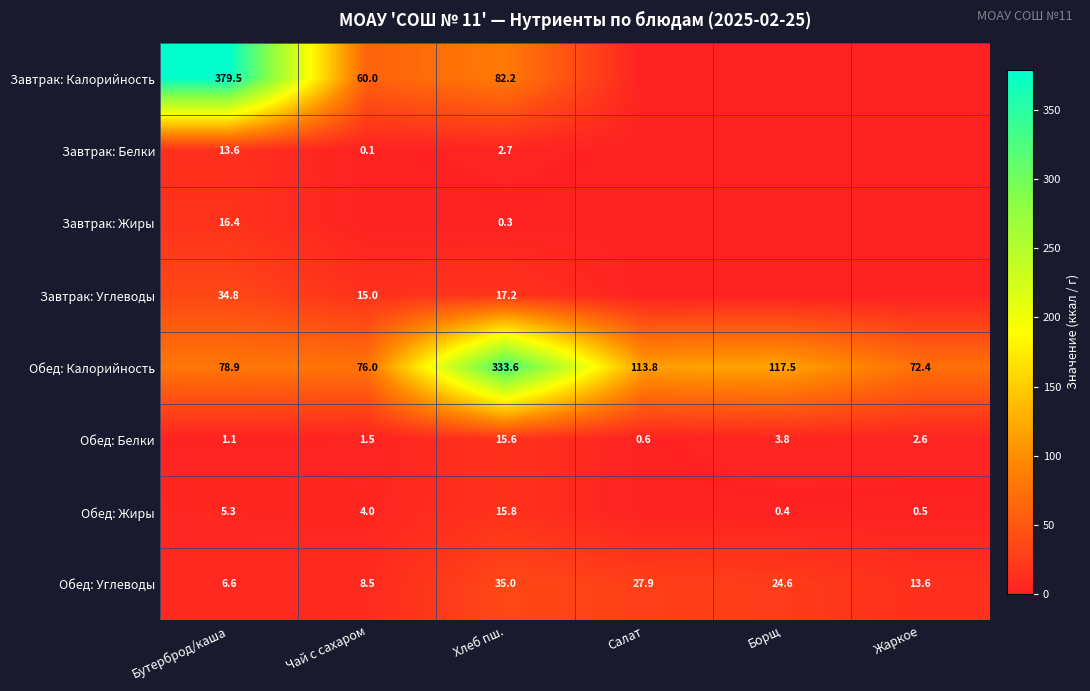

What is the lowest value of the Обед: Белки series?

0.6